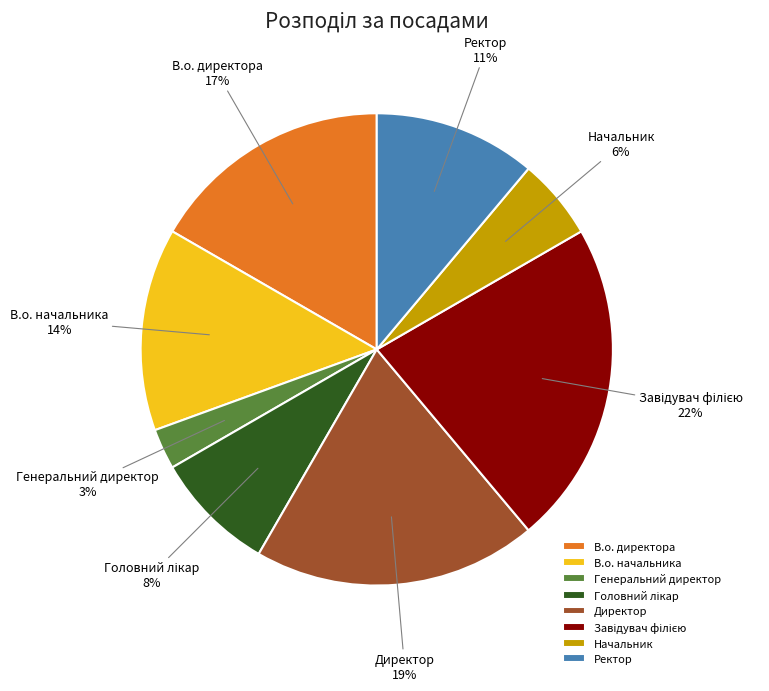

Approximately how many times larger is the value at Генеральний директор compared to Начальник?

0.5